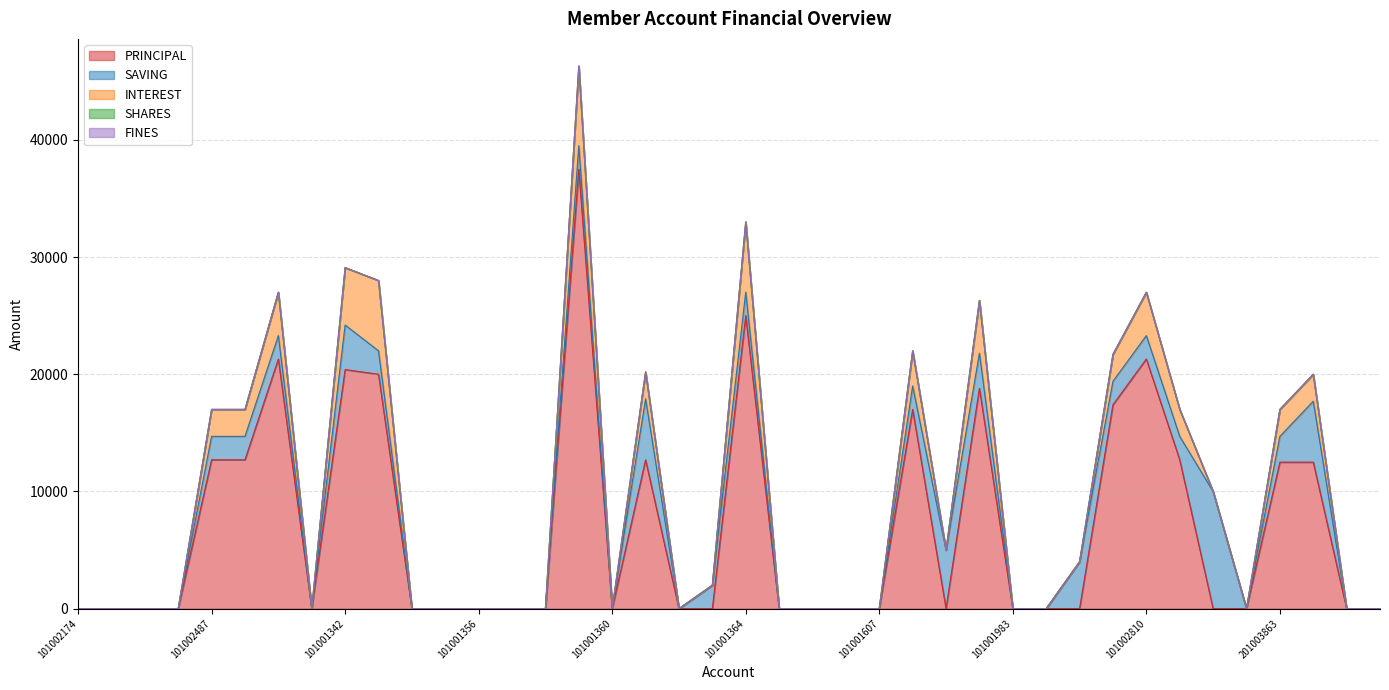

How many categories are shown in the chart?

40